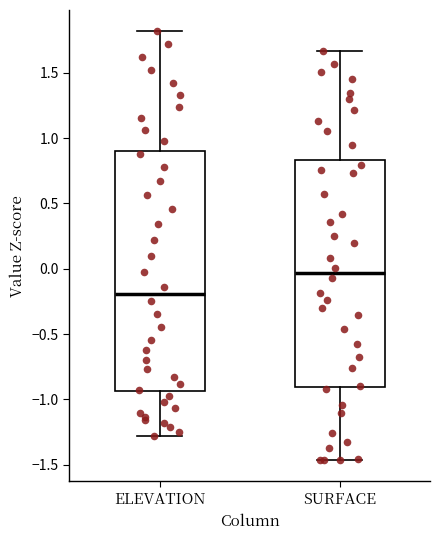

Where is the upper edge of the box for ELEVATION on the y-axis? The values are not printed on the chart, so give them approximately, as read against the axis.

0.90